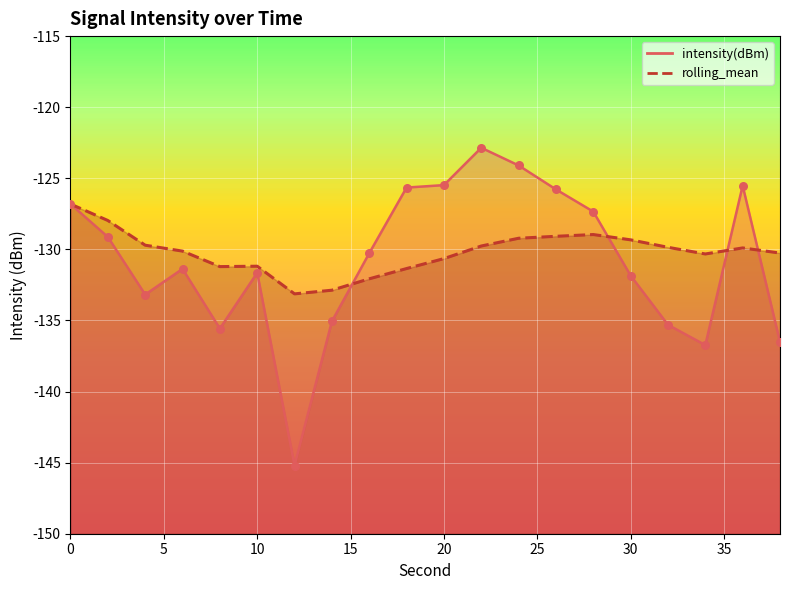

What is the total value across all series at 18?

-257.0